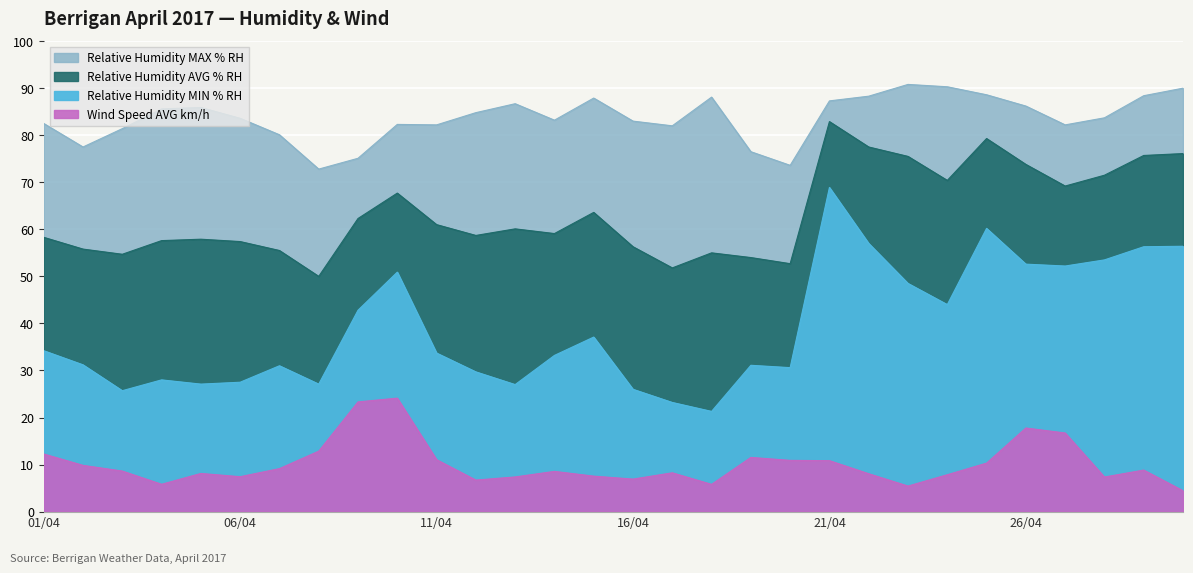

What is the smallest value displayed?

4.4